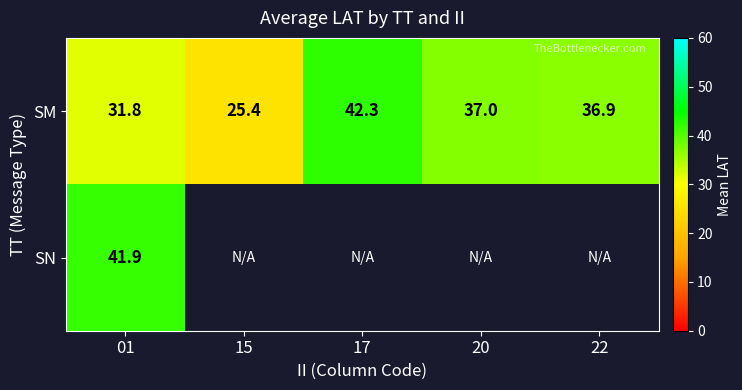

At which label is SM closest to 33?

01